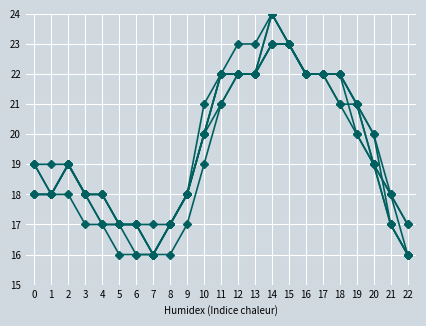

Reading right to left, extract all data points from this chart.

Lahn I: 16	18	20	21	22	22	22	23	24	22	22	21	19	17	16	16	17	17	18	18	19	18	18
Werlte II: 16	17	20	21	22	22	22	23	24	23	23	22	20	18	17	16	17	17	18	18	19	18	18
Werlte I: 17	18	19	21	21	22	22	23	23	22	22	22	21	18	17	16	17	17	17	18	19	19	19
Lorup I: 17	18	19	21	22	22	22	23	23	22	22	22	20	18	17	17	17	17	18	18	19	18	19
Soegel I: 16	17	19	20	22	22	22	23	24	22	22	22	20	18	17	16	16	17	17	18	19	18	19
Neuboerger Da. I: 16	17	19	20	21	22	22	23	23	22	22	21	20	18	17	16	16	16	17	17	18	18	18